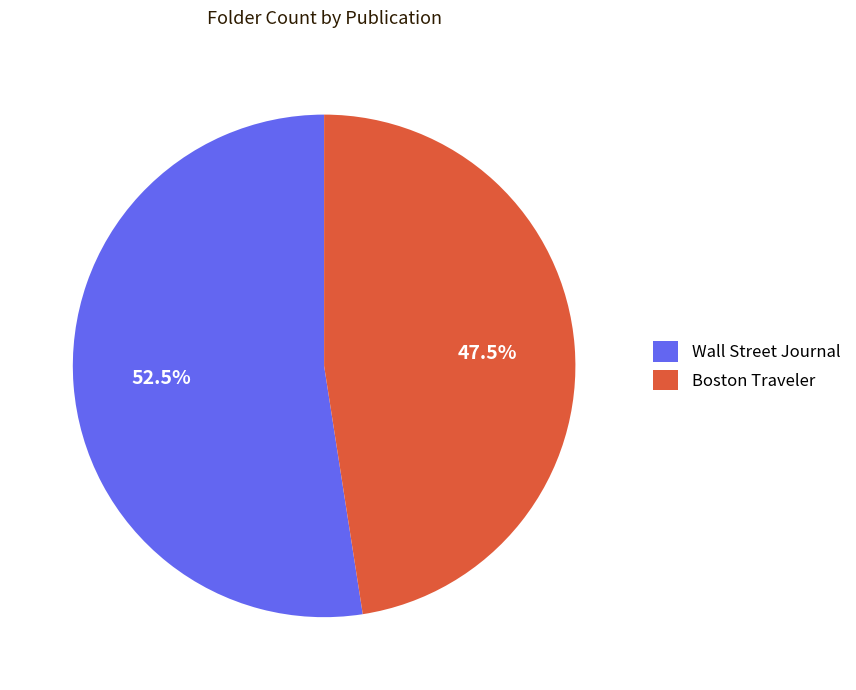

Between Boston Traveler and Wall Street Journal, which is larger?

Wall Street Journal